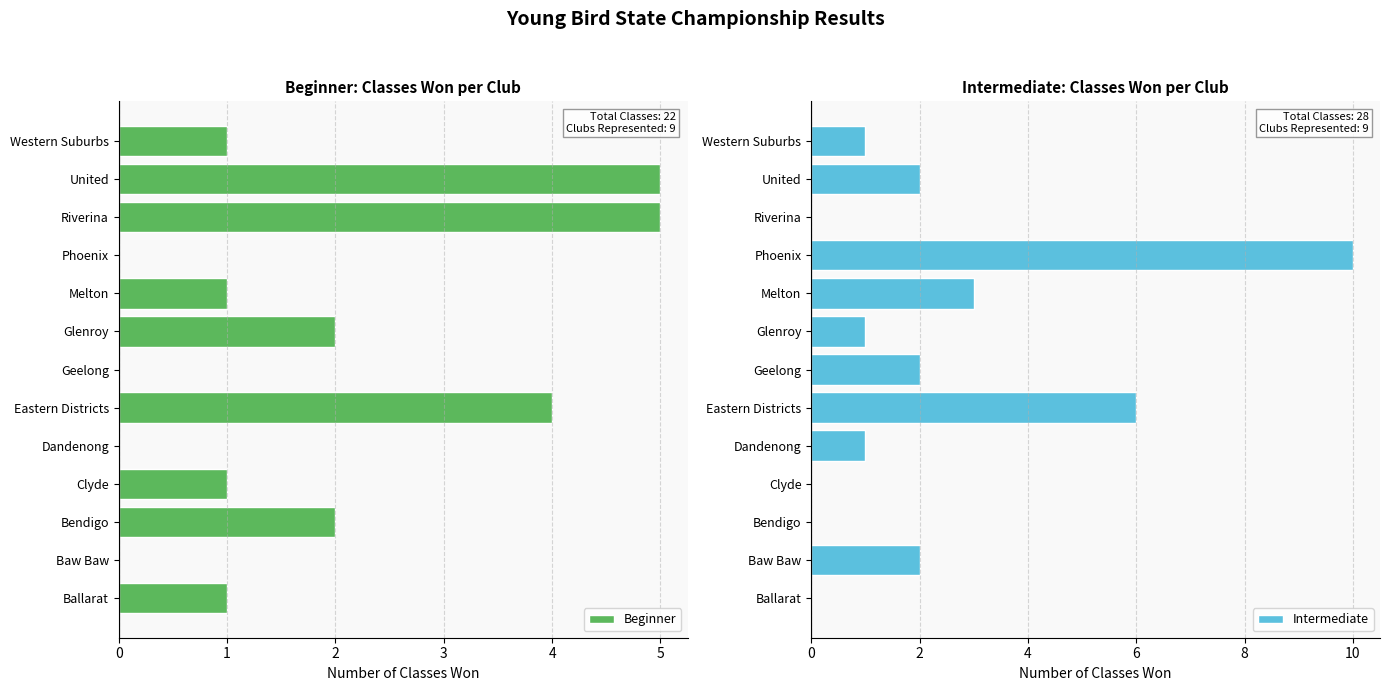

What are all the series names shown in the legend?

Beginner, Intermediate